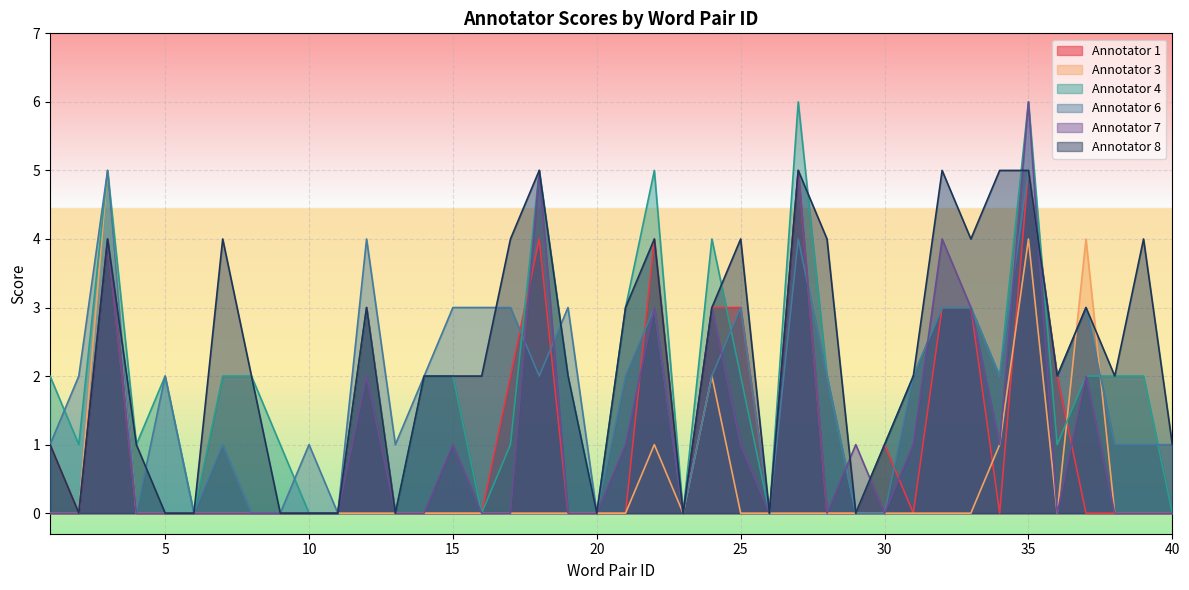

What are all the series names shown in the legend?

Annotator 1, Annotator 3, Annotator 4, Annotator 6, Annotator 7, Annotator 8